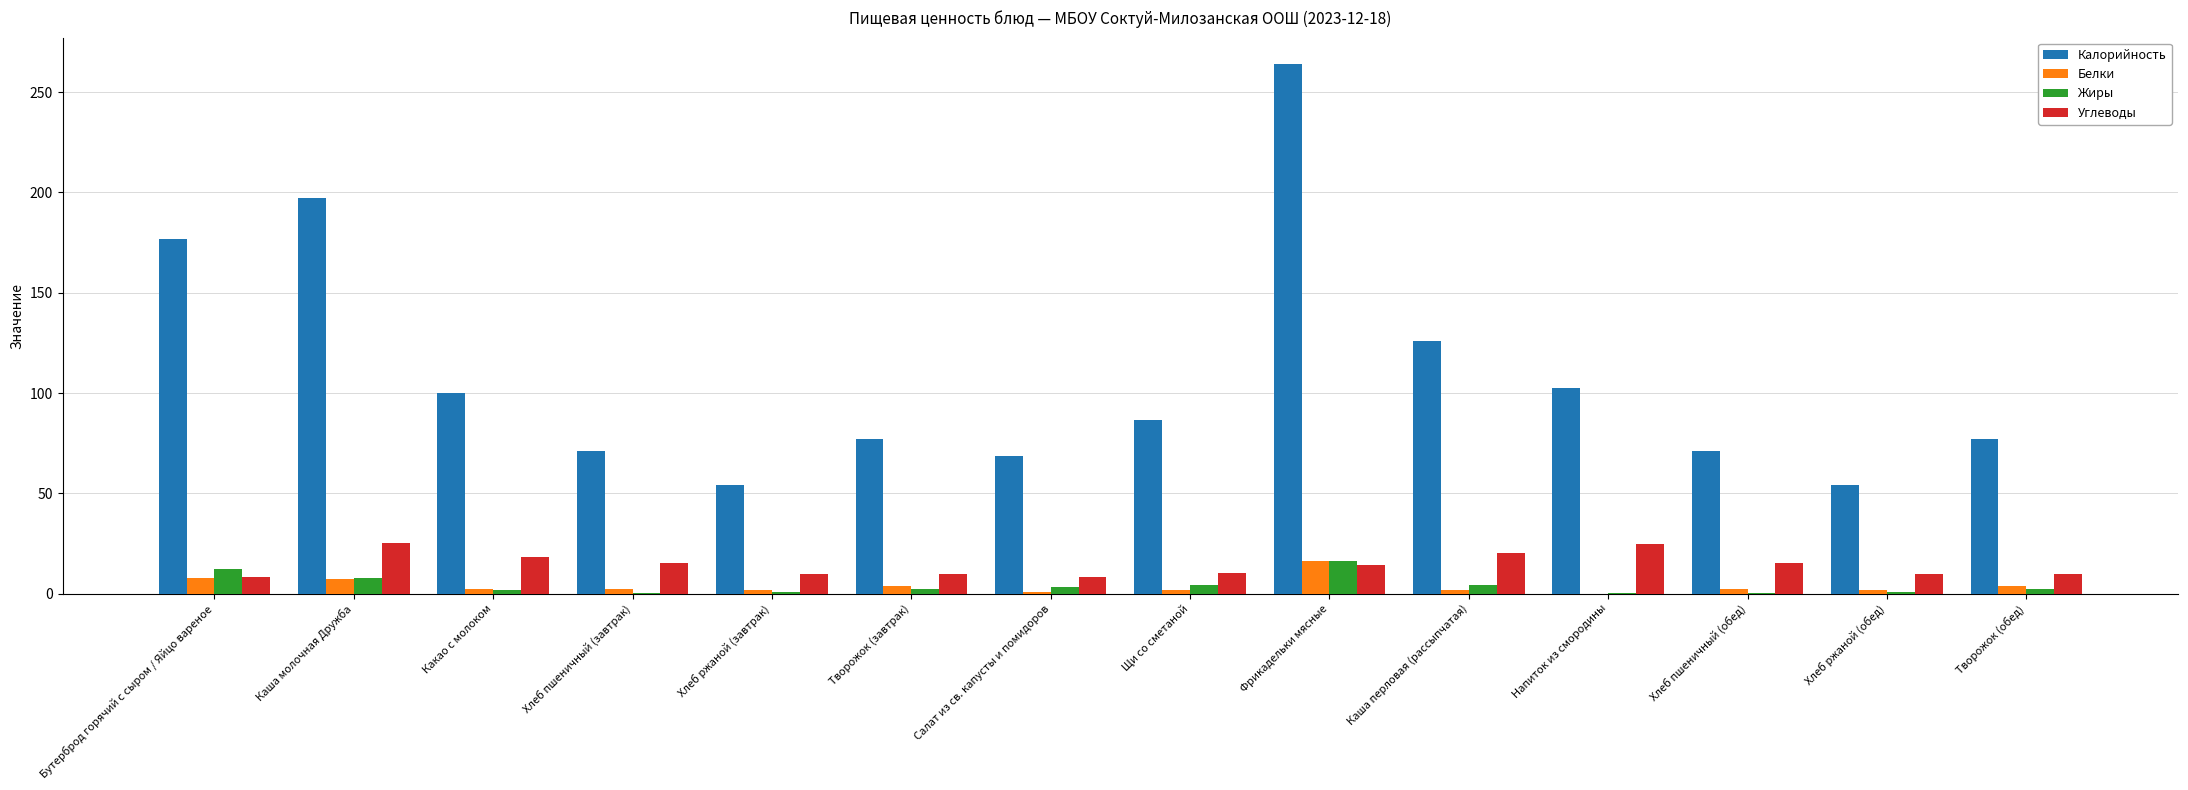

At which label does Белки reach its peak?

Фрикадельки мясные